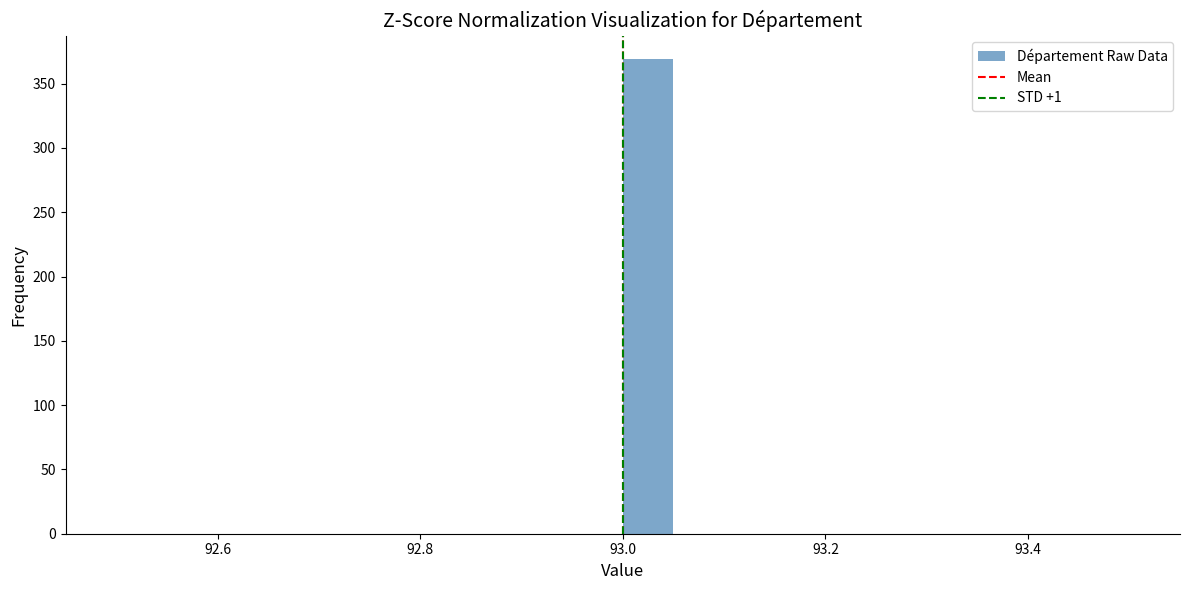

Read against the x-axis, roughly where is the centre of the tallest bar?

93.02